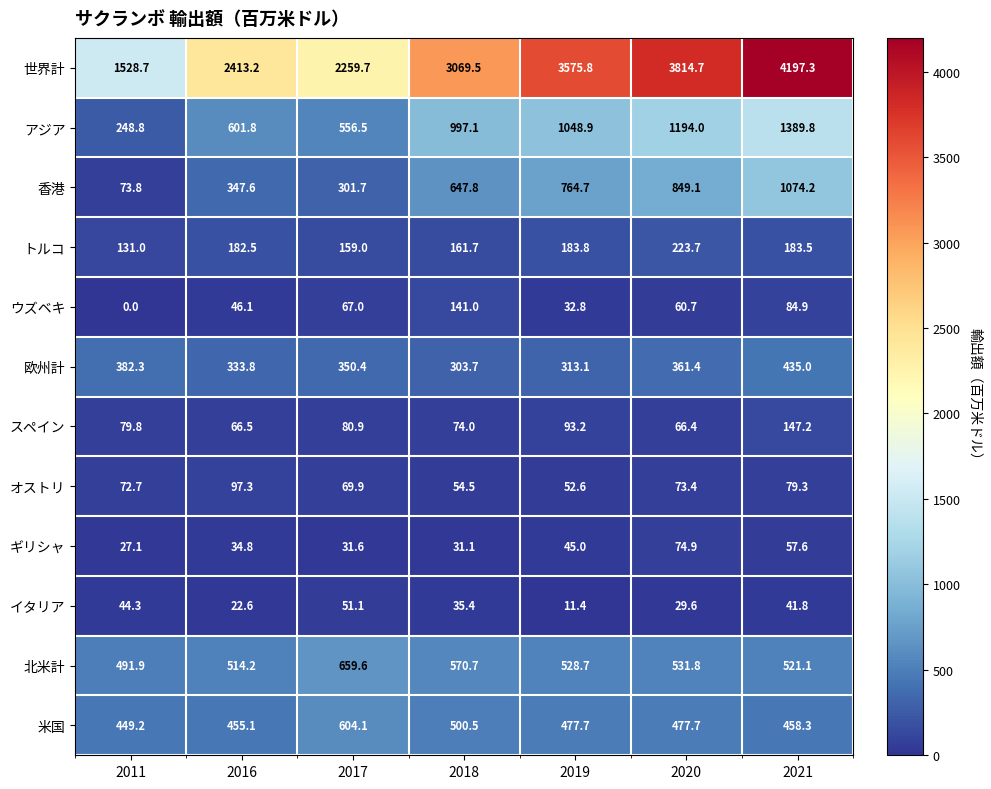

What is the average value of the 米国 series?

488.9